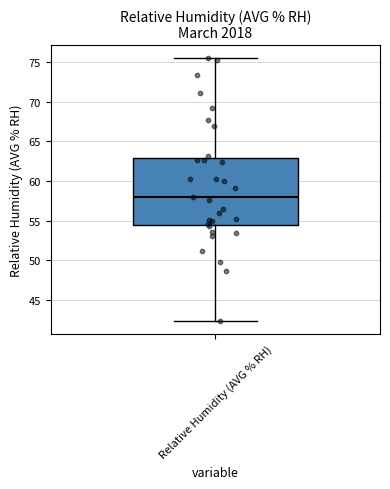

Transcribe this box plot: give where the median line is, the range the box spans, and where the two whiskers end, as read against the y-axis. The values are not printed on the chart, so give them approximately, as read against the axis.

median 58.0, box 54.5 to 63.0, whiskers 42.5 to 75.5